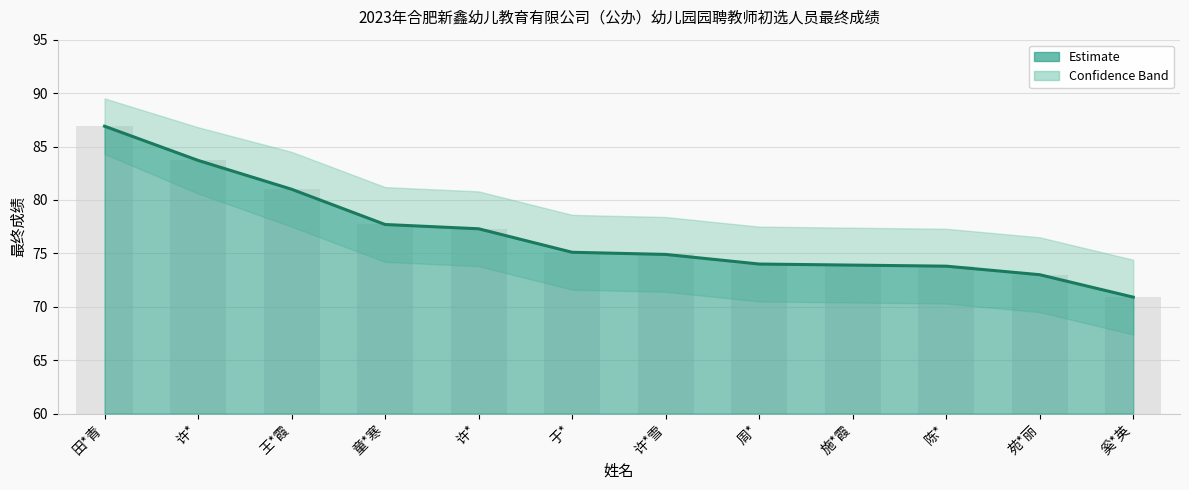

How many data points does each series have?

12